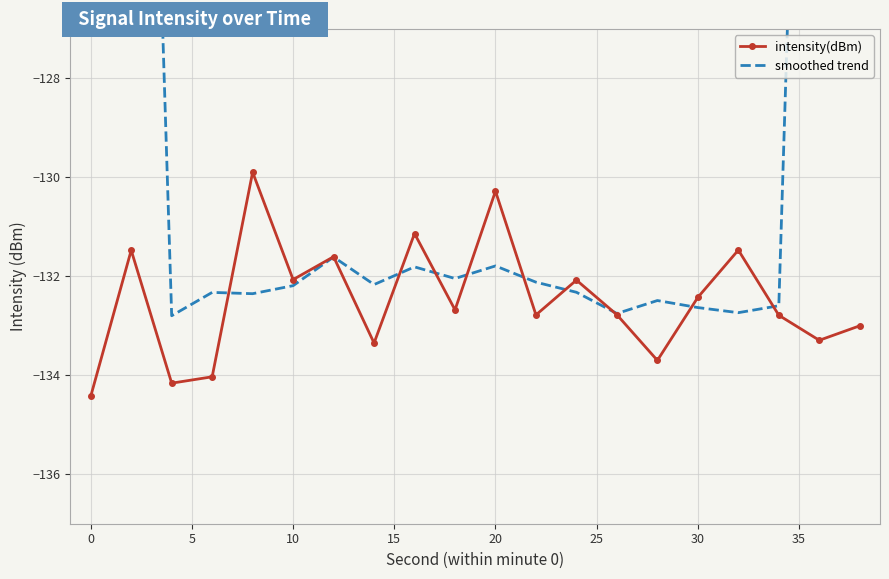

Reading left to right, list all the values displayed in this chart.

intensity(dBm): -134.4	-131.5	-134.2	-134.0	-129.9	-132.1	-131.6	-133.3	-131.1	-132.7	-130.3	-132.8	-132.1	-132.8	-133.7	-132.4	-131.5	-132.8	-133.3	-133.0
smoothed trend: -80.0	-106.8	-132.8	-132.3	-132.4	-132.2	-131.6	-132.2	-131.8	-132.0	-131.8	-132.1	-132.3	-132.8	-132.5	-132.6	-132.7	-132.6	-106.1	-79.8